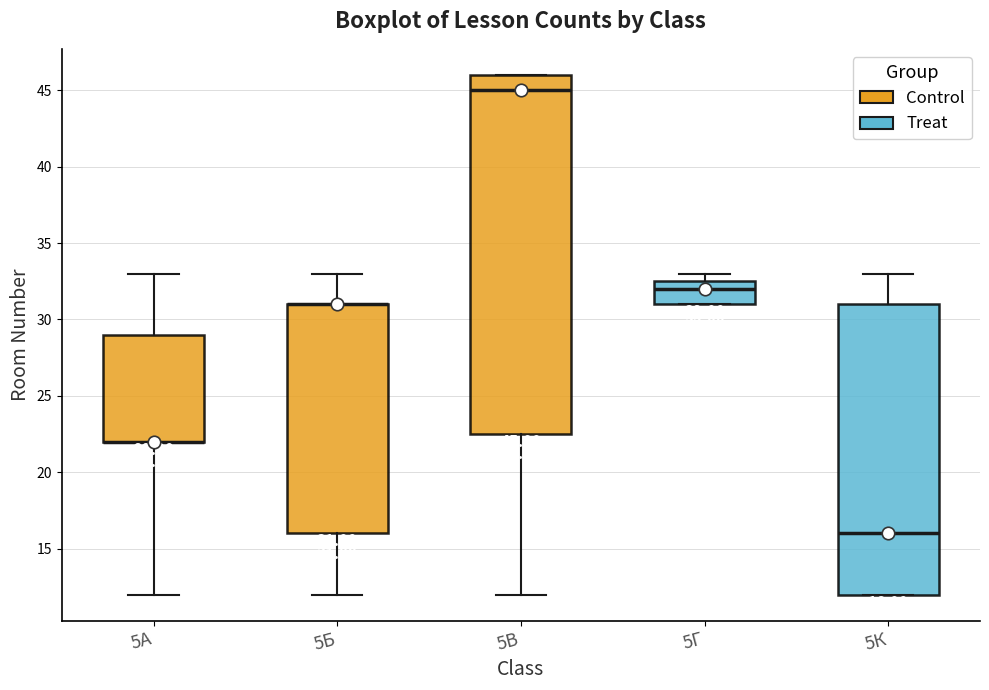

Comparing the boxes themselves (not the whiskers), which one is the tallest?

5В